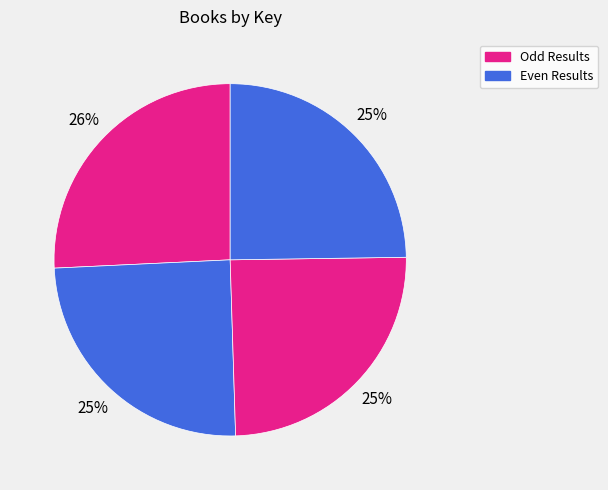

Count the number of slices in the pie.

4